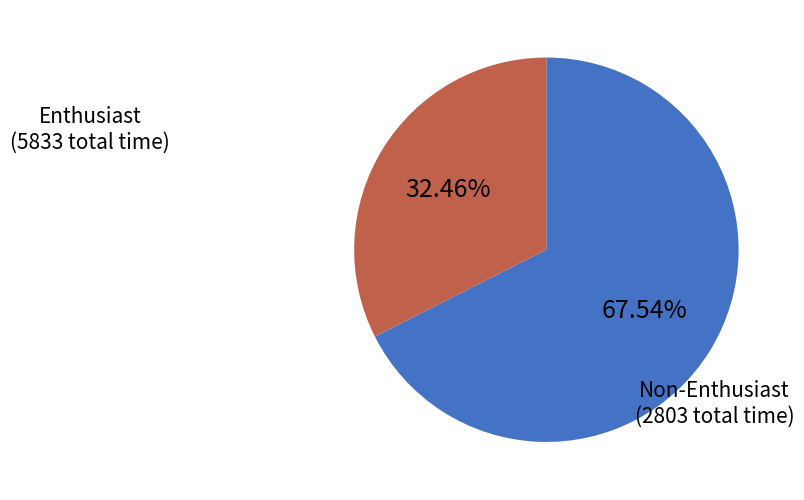

Does any single category account for the majority?

Yes